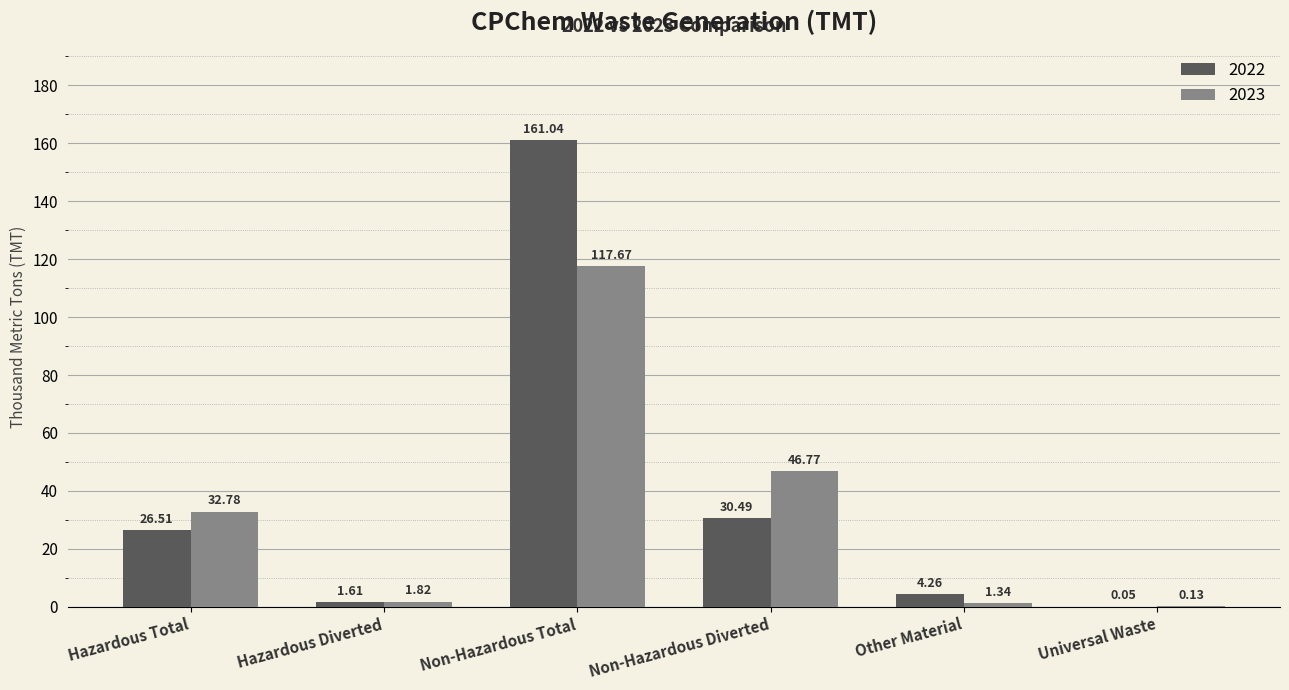

Where is 2022 nearest to the value 80?

Non-Hazardous Diverted